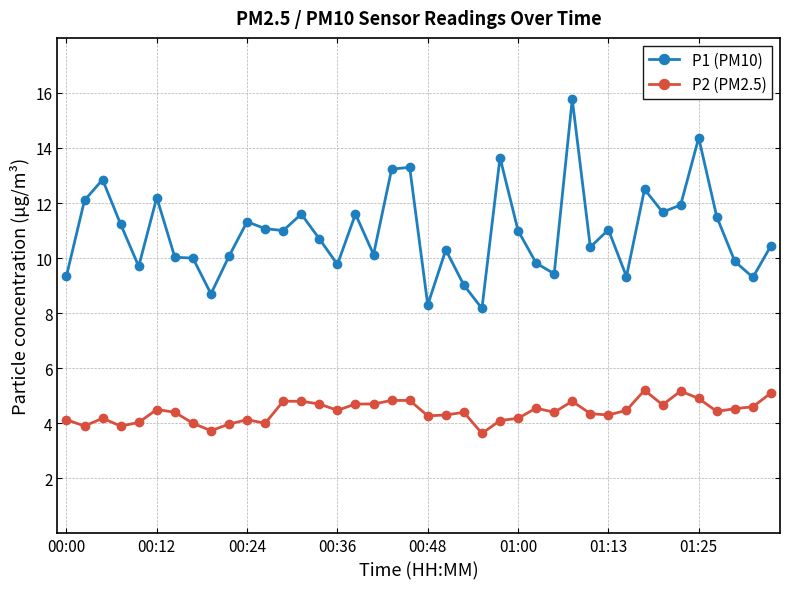

List the series in order of their overall mean, lowest first.

P2 (PM2.5), P1 (PM10)